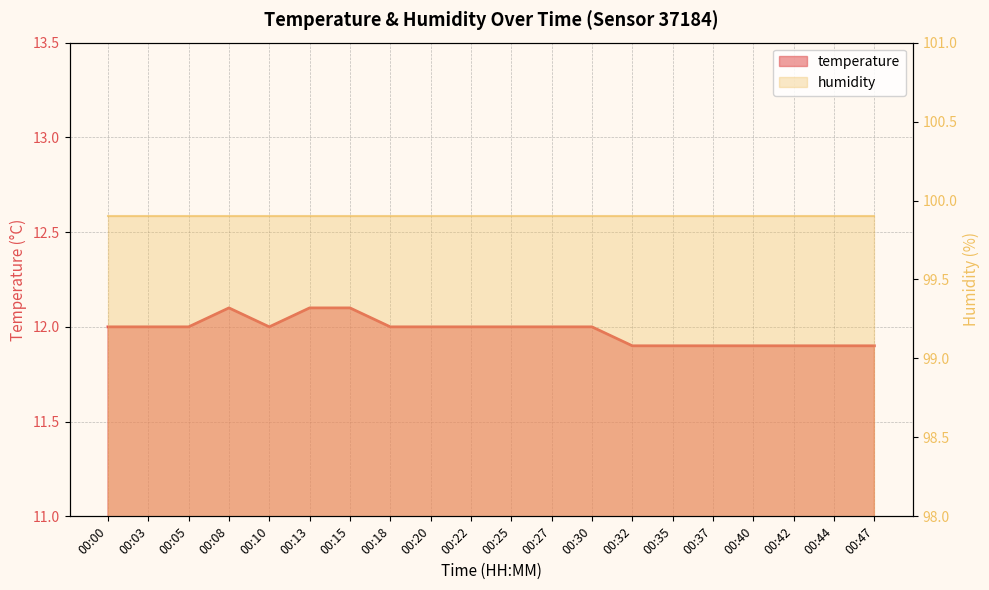

Does the chart have visible grid lines?

Yes